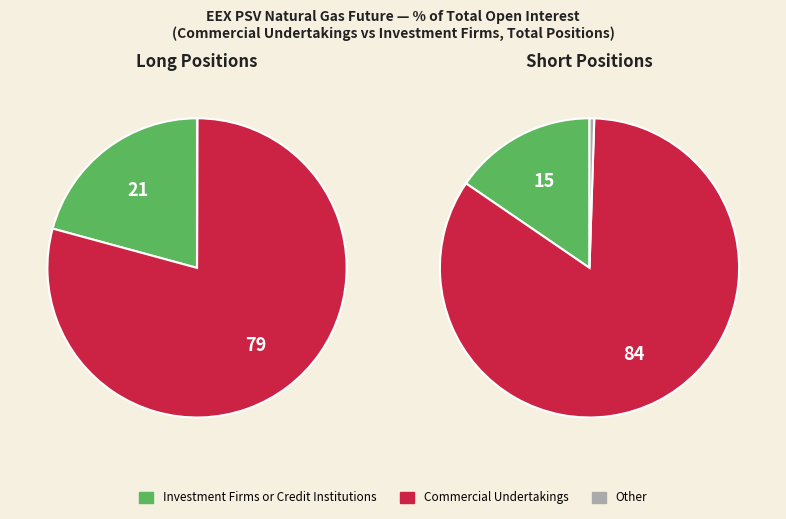

The Investment Firms or credit institutions slice represents 22% of the pie. True or false?

False